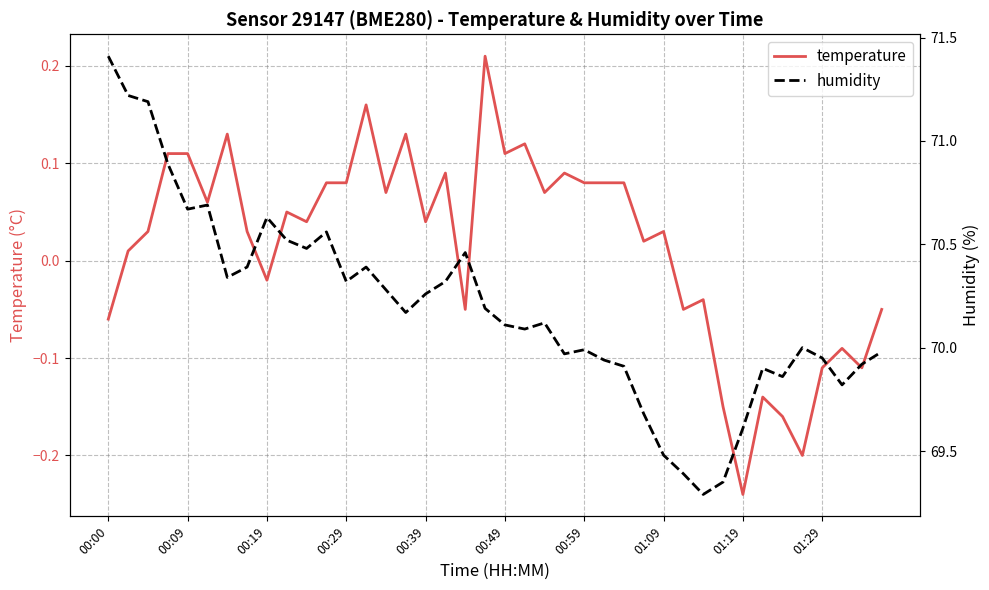

True or false: temperature and humidity cross at least once.

False